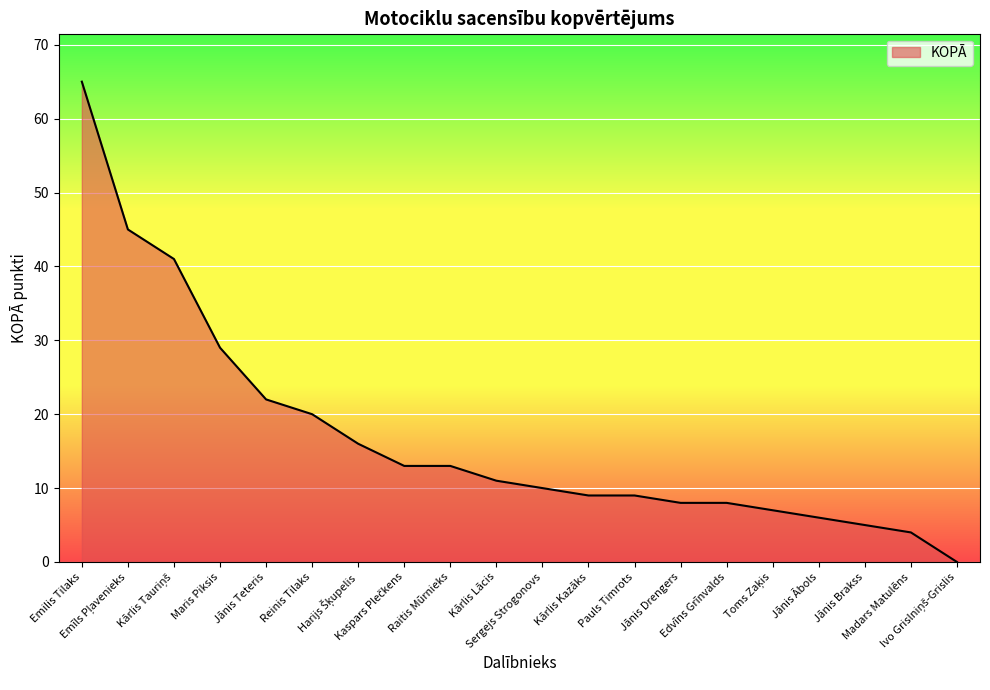

What is the difference between the maximum and minimum values?

65